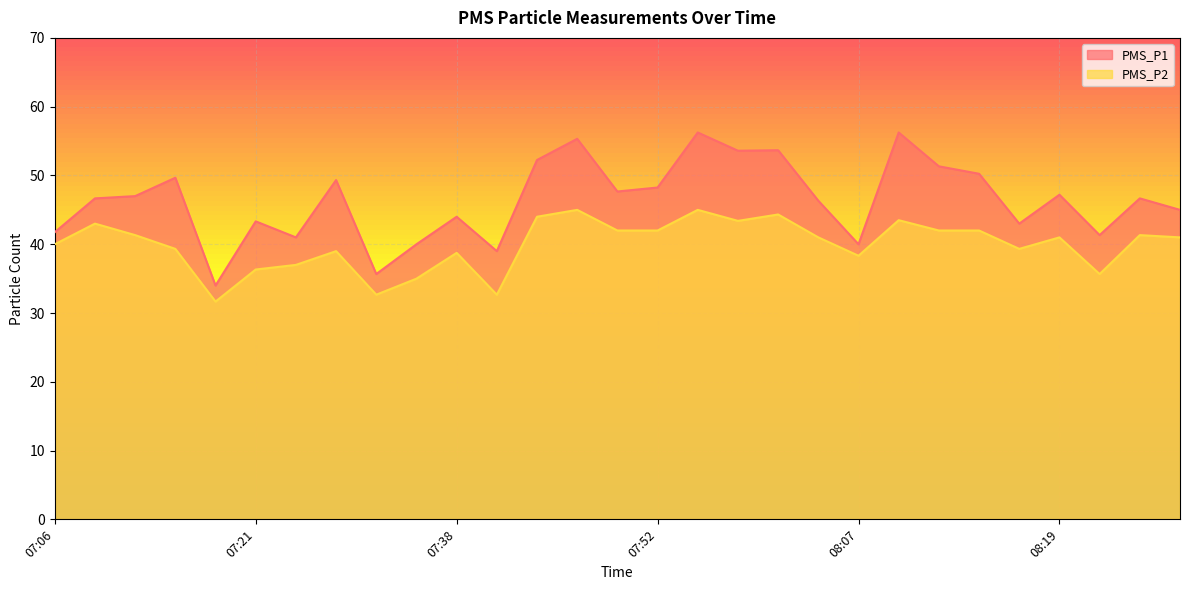

Reading right to left, transcribe all the data shown in this chart.

PMS_P1: 08:38=45.0	08:33=46.7	08:31=41.3	08:19=47.2	08:16=43.0	08:14=50.2	08:11=51.3	08:09=56.2	08:07=40.0	08:02=46.3	07:59=53.7	07:57=53.6	07:55=56.2	07:52=48.2	07:50=47.7	07:47=55.3	07:45=52.2	07:42=39.0	07:38=44.0	07:33=40.0	07:30=35.7	07:25=49.3	07:23=41.0	07:21=43.3	07:16=34.0	07:13=49.7	07:11=47.0	07:08=46.7	07:06=41.8
PMS_P2: 08:38=41.0	08:33=41.3	08:31=35.7	08:19=41.0	08:16=39.3	08:14=42.0	08:11=42.0	08:09=43.5	08:07=38.3	08:02=41.0	07:59=44.3	07:57=43.4	07:55=45.0	07:52=42.0	07:50=42.0	07:47=45.0	07:45=44.0	07:42=32.7	07:38=38.8	07:33=35.0	07:30=32.7	07:25=39.0	07:23=37.0	07:21=36.3	07:16=31.7	07:13=39.3	07:11=41.3	07:08=43.0	07:06=40.0